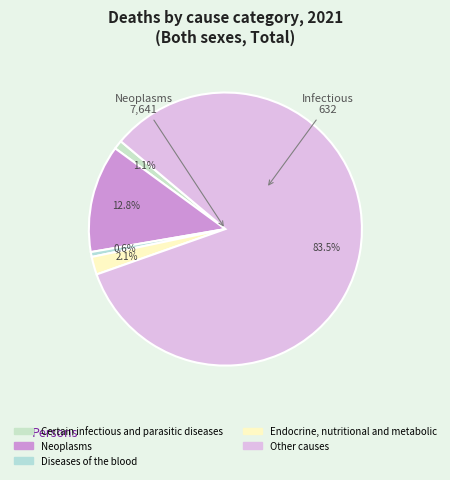

Combined, do Neoplasms and Other causes account for over 50%?

Yes